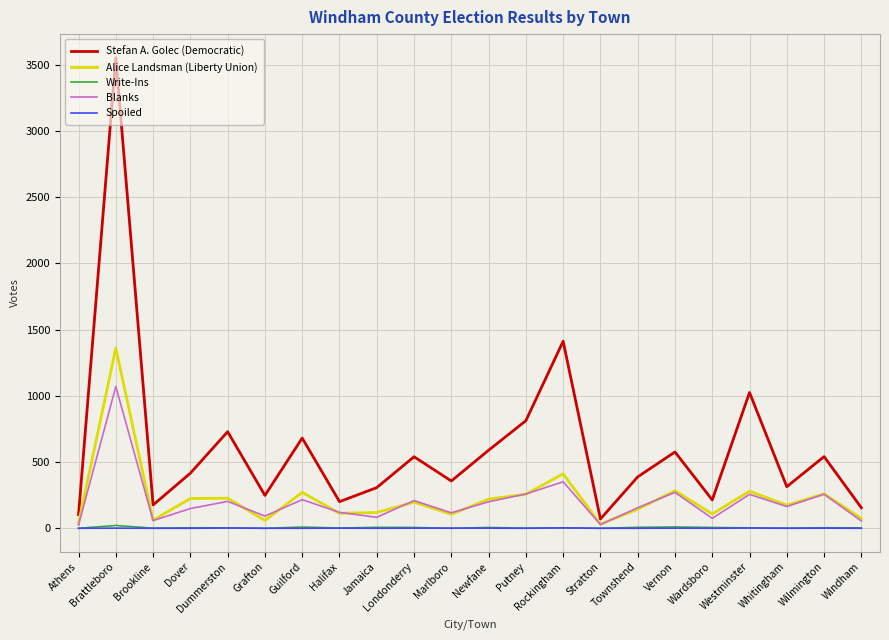

Between Halifax and Putney, which series saw the biggest shift?

Stefan A. Golec (Democratic)